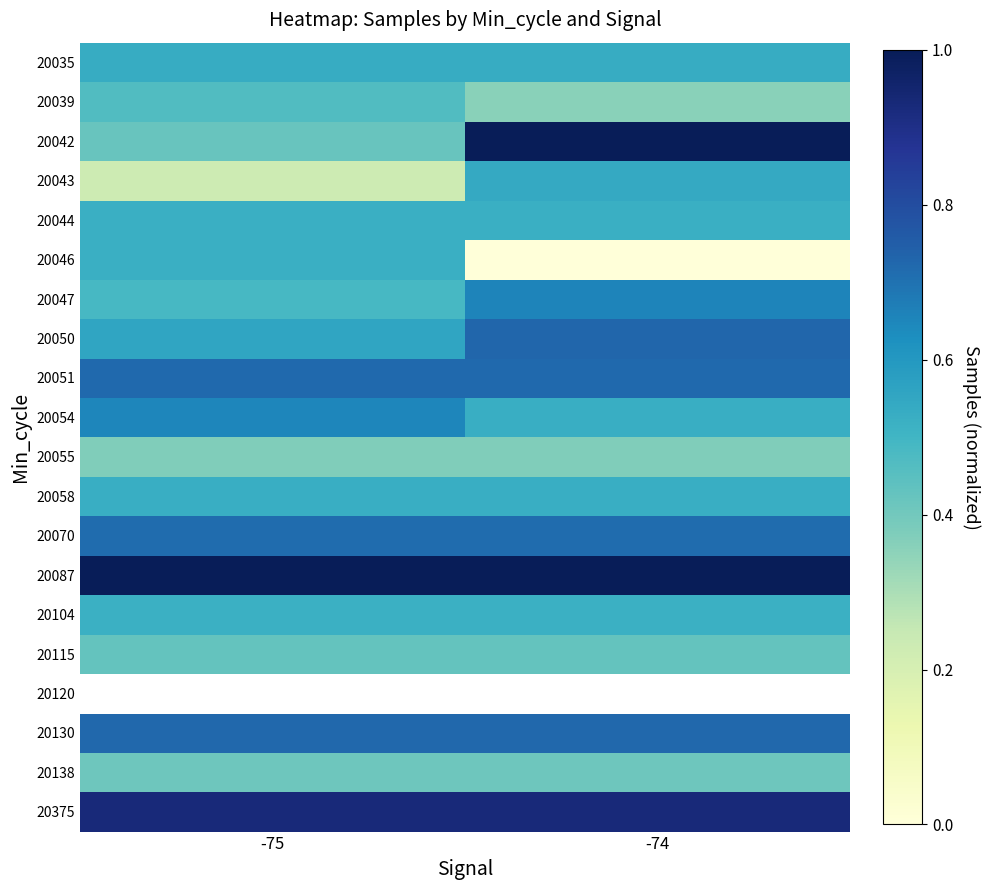

Which has a higher value, -74 or -75?

-74